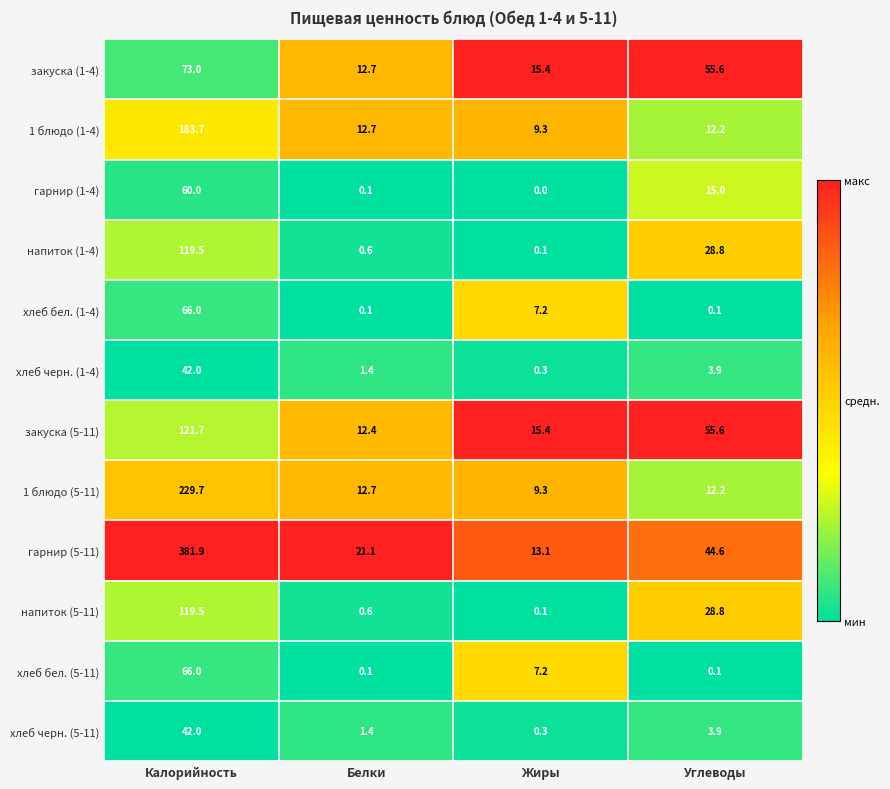

What is the total value across all series at Жиры?

77.7